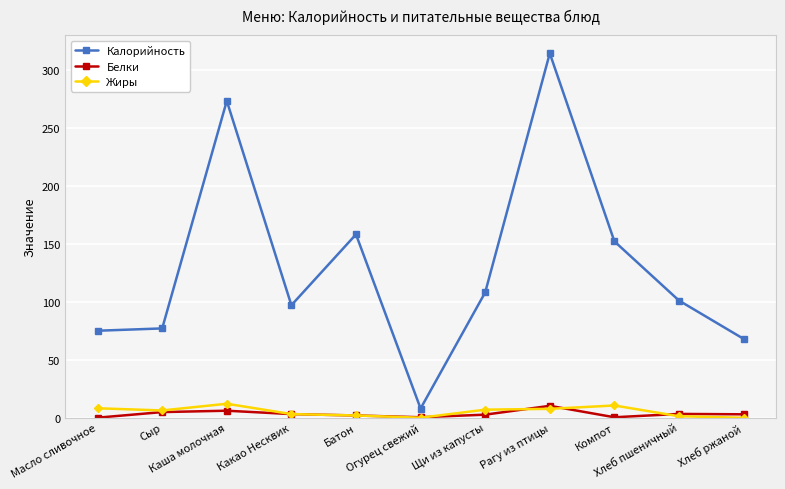

Which series has the widest spread of values?

Калорийность